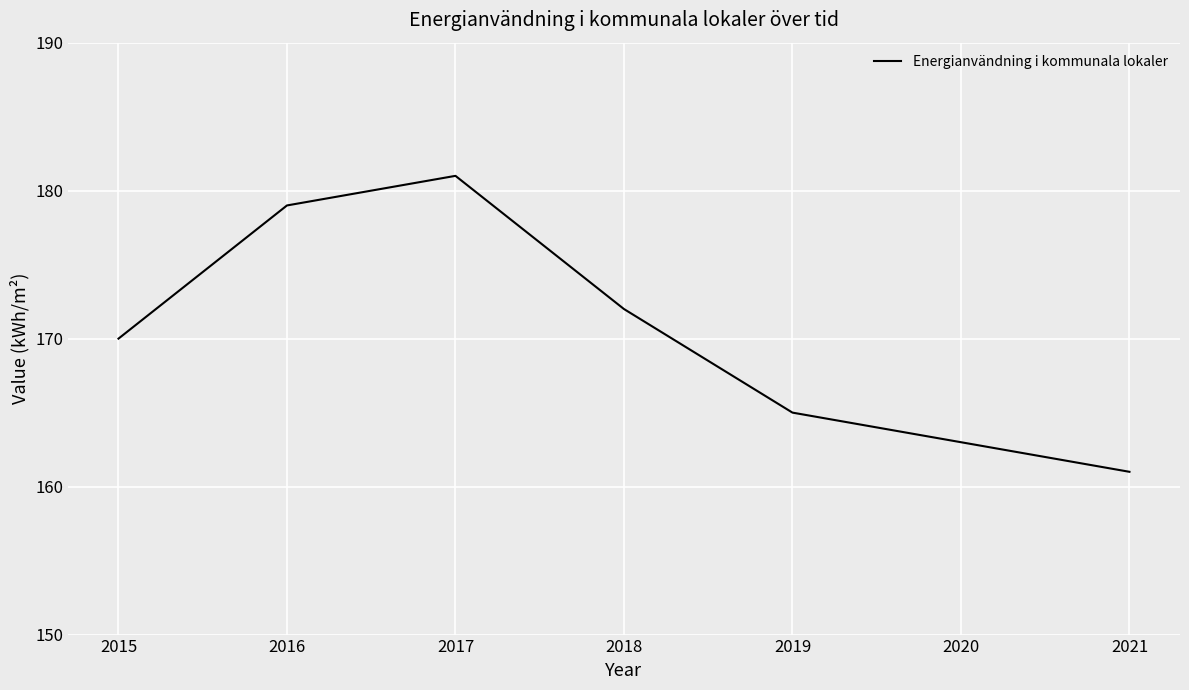

At which category does the chart reach its minimum across all series?

2021